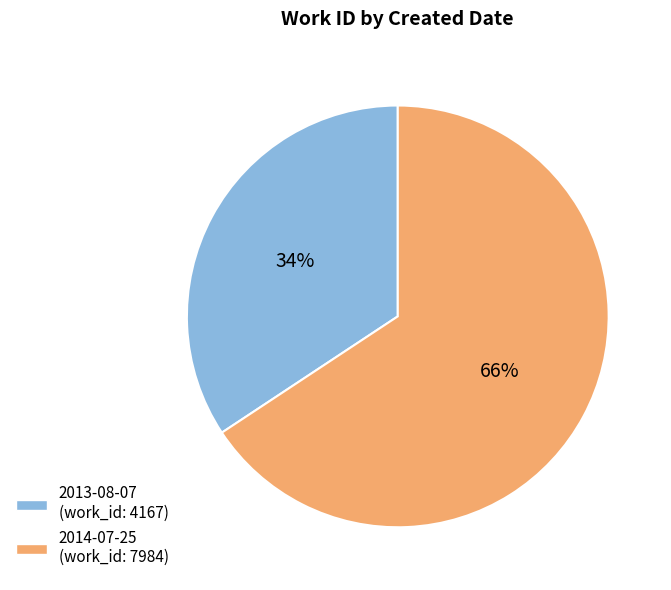

How many segments does this pie chart have?

2